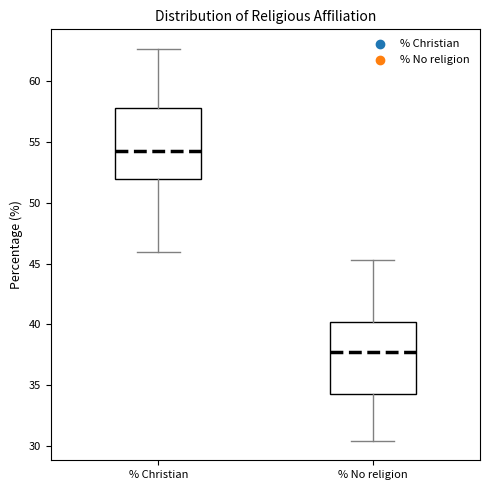

Reading left to right, transcribe this box plot: for each box, give where its median line is, the range the box spans, and where its two whiskers end, as read against the y-axis. The values are not printed on the chart, so give them approximately, as read against the axis.

% Christian: median 54.5, box 52.0 to 58.0, whiskers 46.0 to 62.5
% No religion: median 37.5, box 34.5 to 40.0, whiskers 30.5 to 45.5